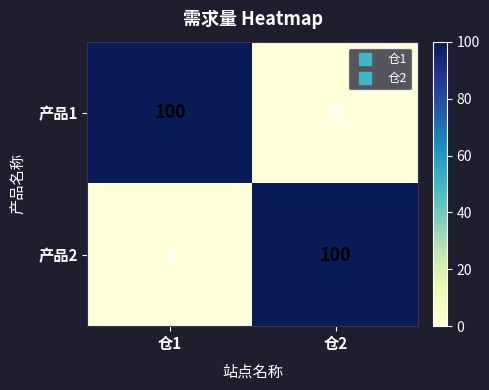

What is the sum of the 产品1 values at 仓2 and 仓1?

100